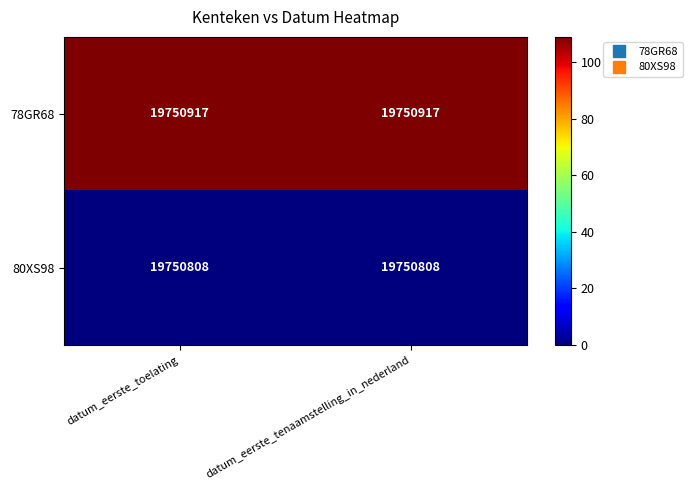

What is the total value across all series at datum_eerste_toelating?

39501725